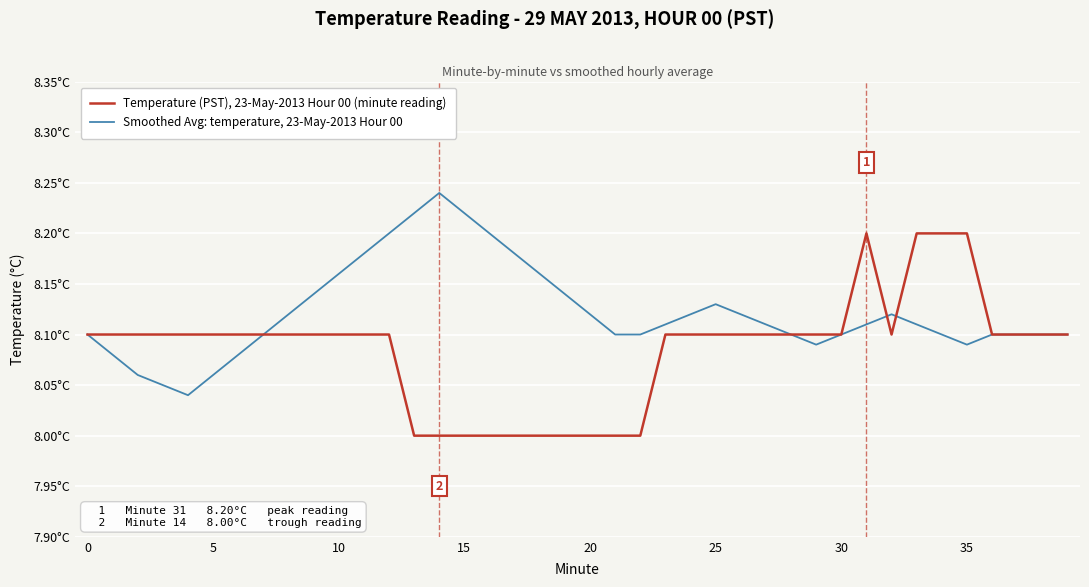

True or false: Smoothed Avg: temperature, 23-May-2013 Hour 00 and Temperature (PST), 23-May-2013 Hour 00 (minute reading) cross at least once.

True